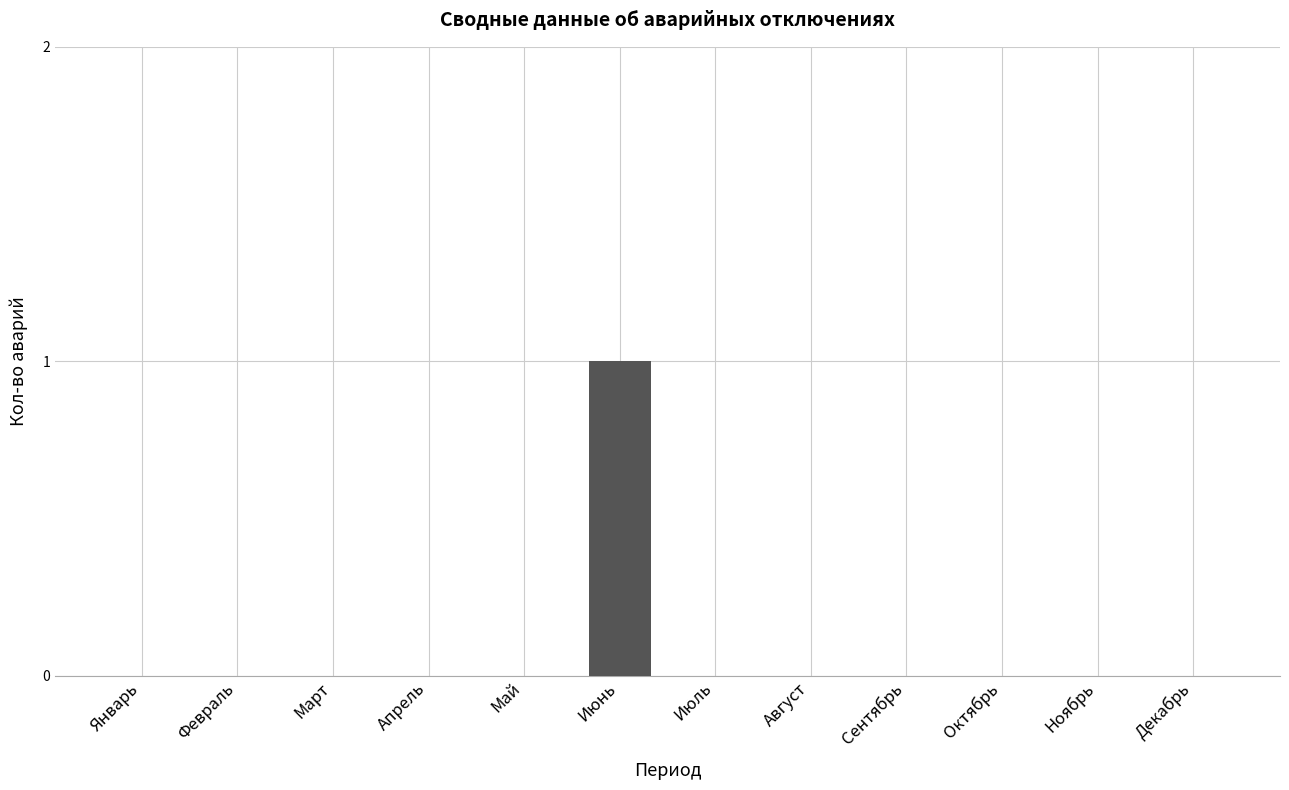

The chart shows a value of 0 at Апрель. True or false?

True